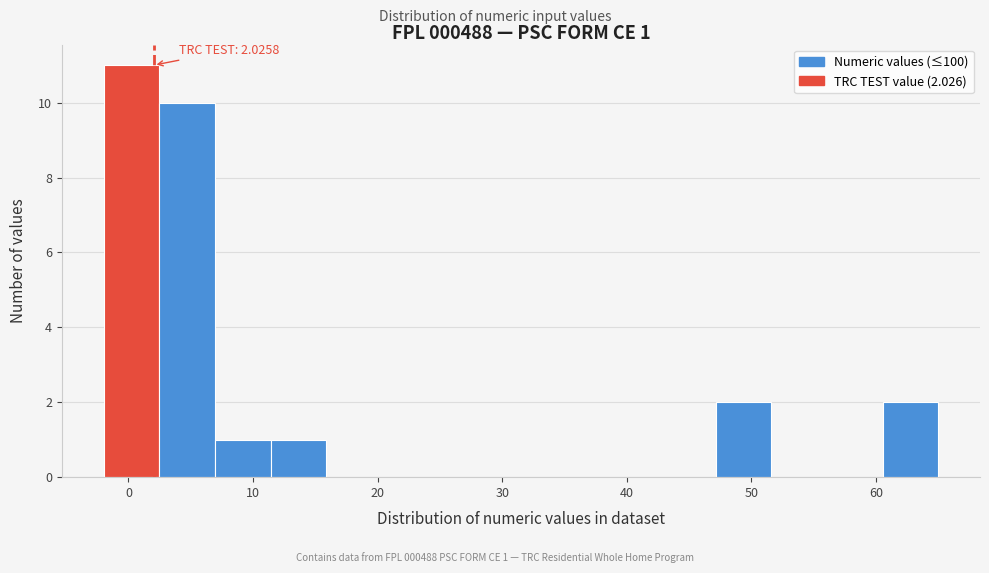

Which range on the x-axis has the tallest bar?

-2 to 2